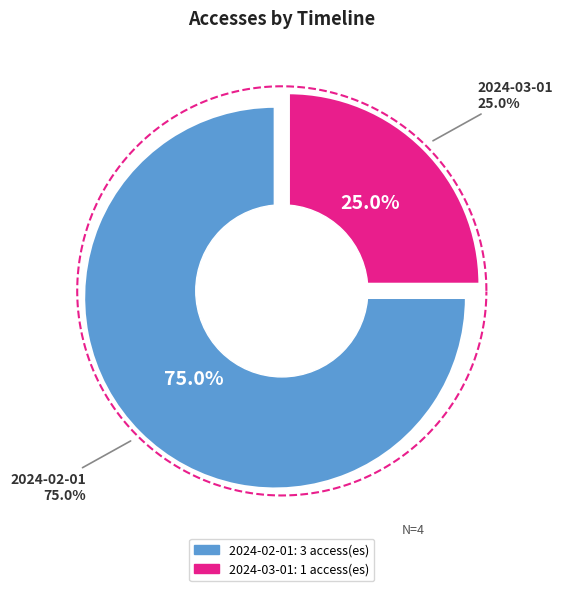

Count the number of slices in the pie.

2